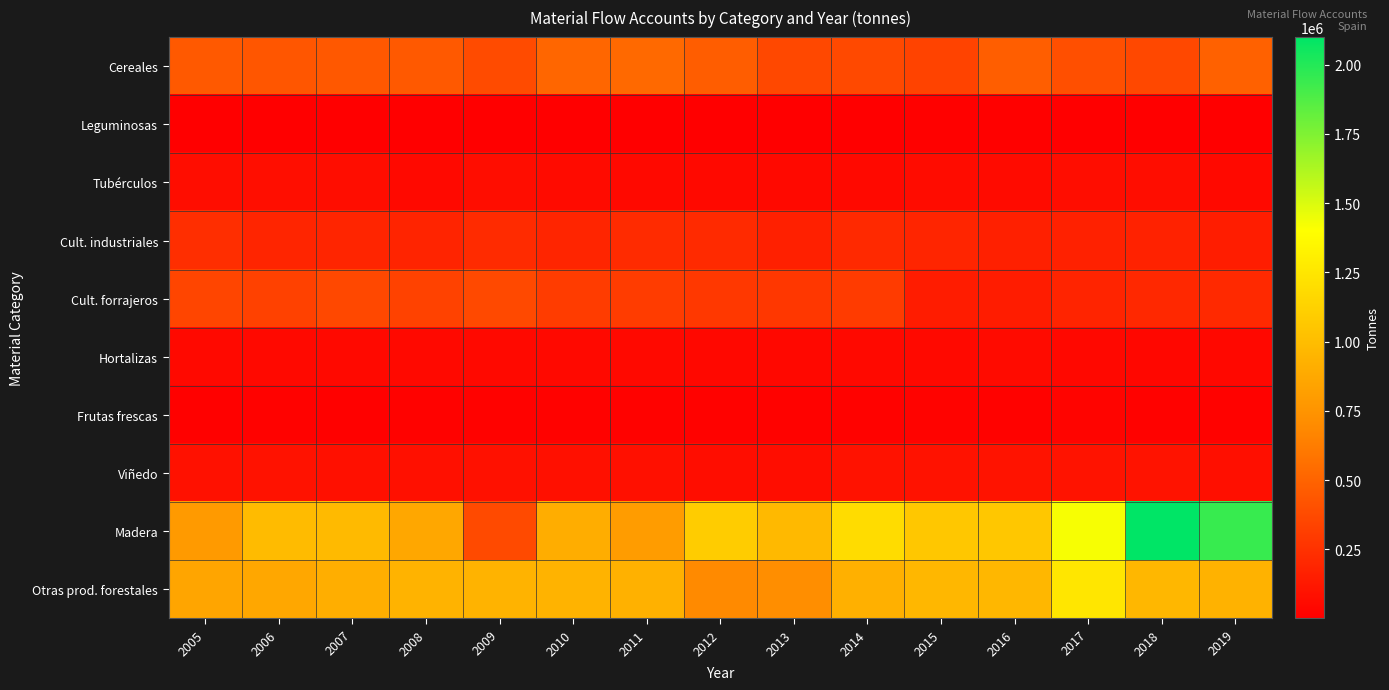

Which series has the widest spread of values?

Madera